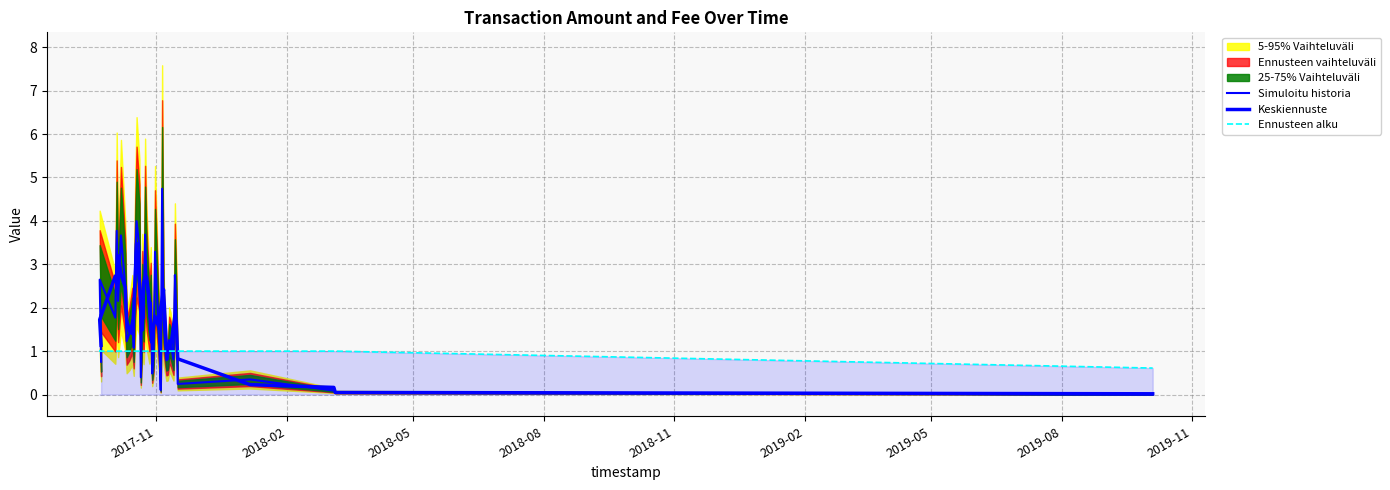

Where do Keskiennuste and Simuloitu historia first cross each other?

2017-11 and 2018-02